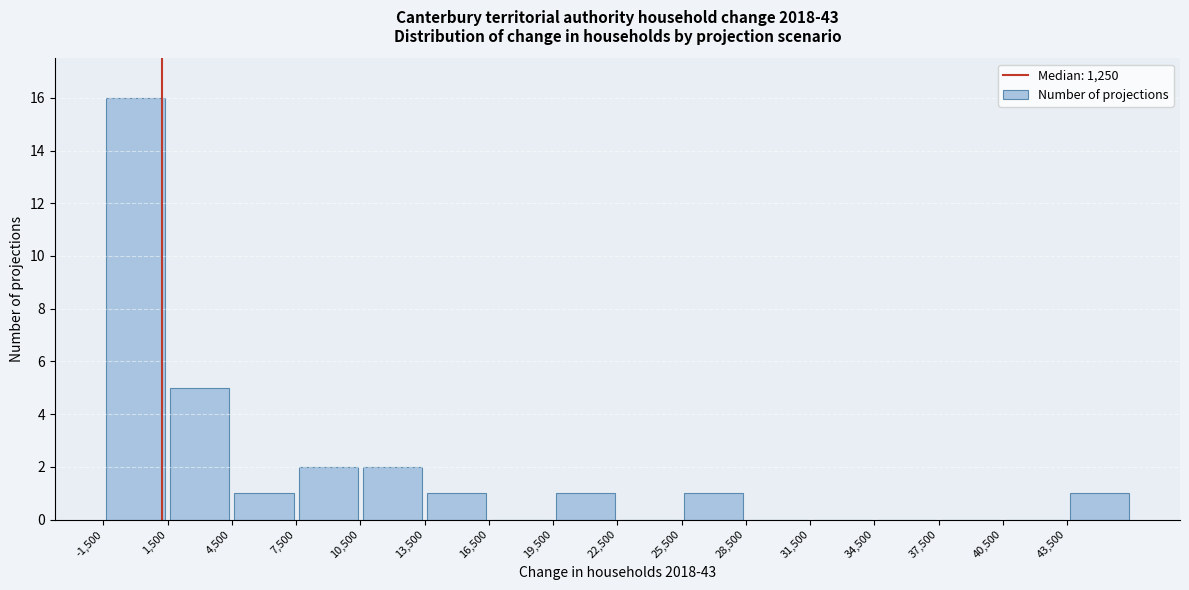

Reading left to right, list every bar in this chart as the range it spans on the x-axis followed by its height. The values are not printed on the chart, so give them approximately, as read against the axis.

-1500 to 1500: 16
1500 to 4500: 5
4500 to 7500: 1
7500 to 10500: 2
10500 to 13500: 2
13500 to 16500: 1
16500 to 19500: 0
19500 to 22500: 1
22500 to 25500: 0
25500 to 28500: 1
28500 to 31500: 0
31500 to 34500: 0
34500 to 37500: 0
37500 to 40500: 0
40500 to 43500: 0
43500 to 46500: 1